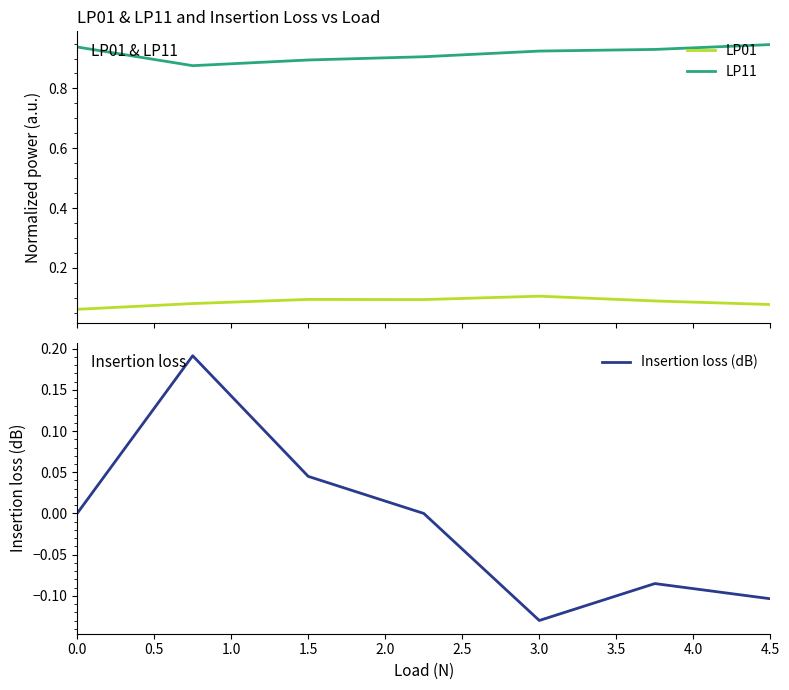

Rank the series by their maximum value, from highest to lowest.

LP11, Insertion loss (dB), LP01